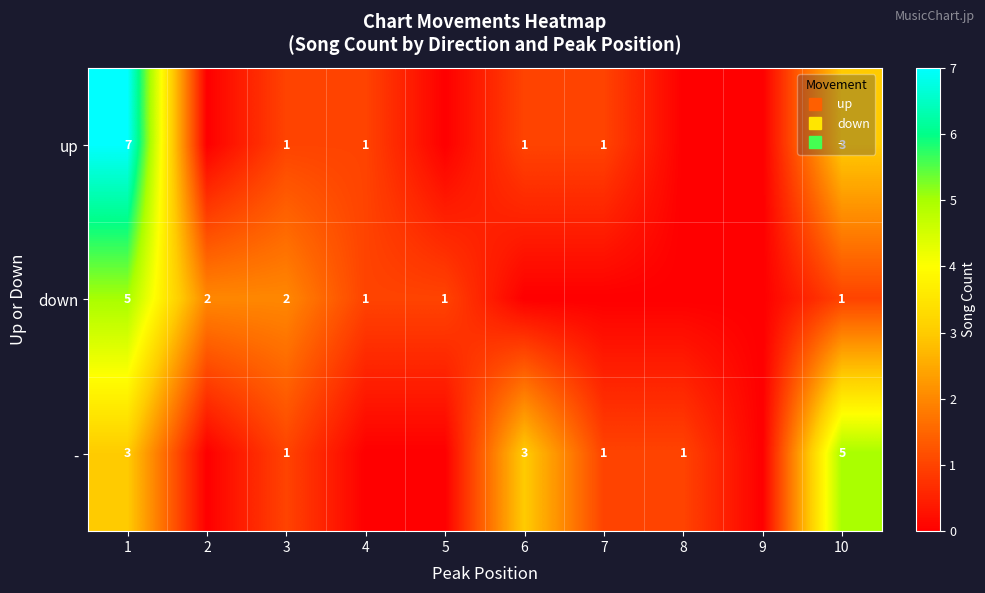

What is the maximum value shown in the chart?

7